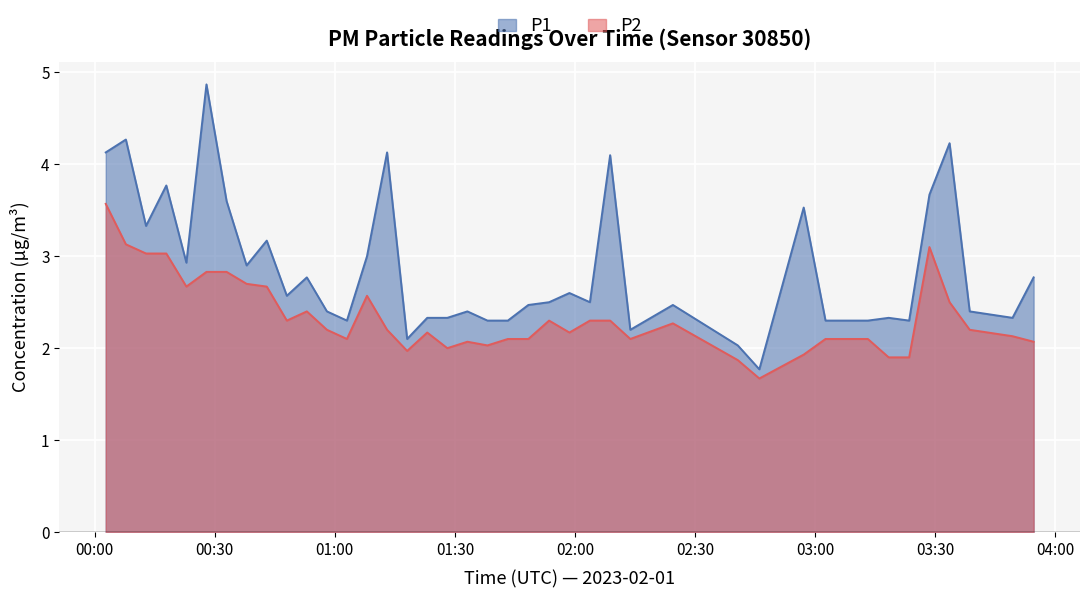

Rank the series by their maximum value, from lowest to highest.

P2, P1